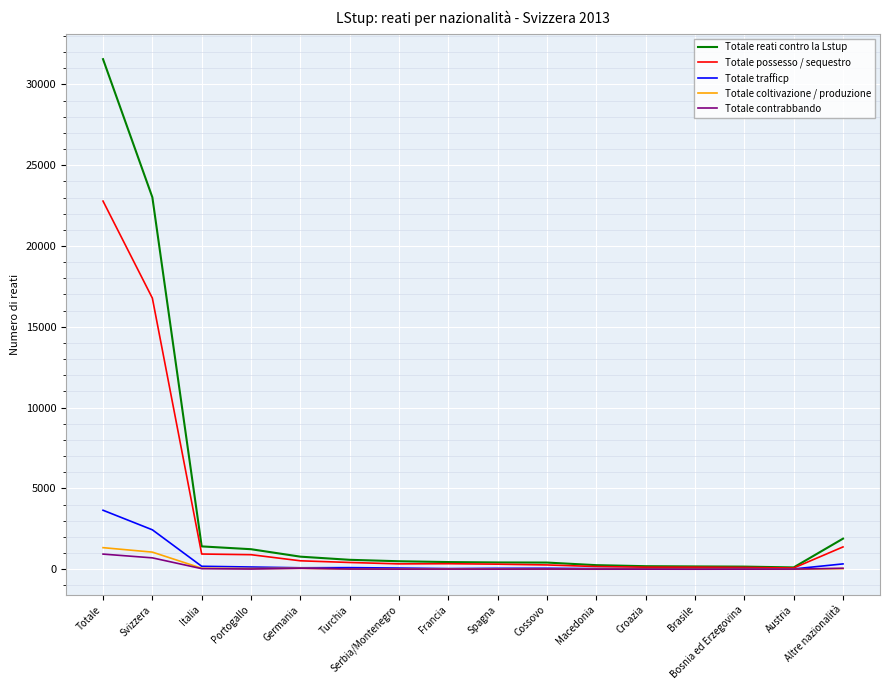

Is the value of Totale contrabbando at Portogallo greater than the value of Totale trafficp at Spagna?

No